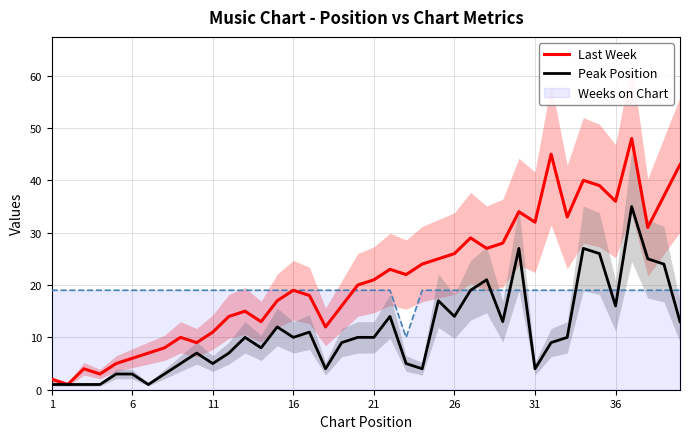

Count the number of categories in the chart.

40